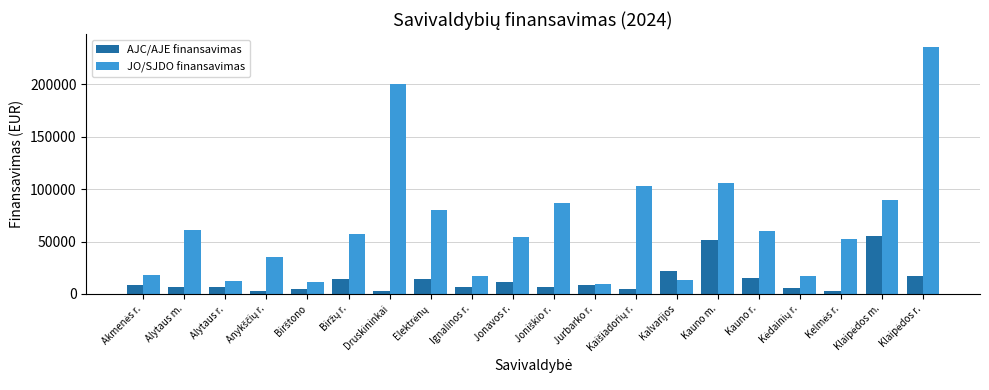

List the series in order of their peak value, lowest first.

AJC/AJE finansavimas, JO/SJDO finansavimas